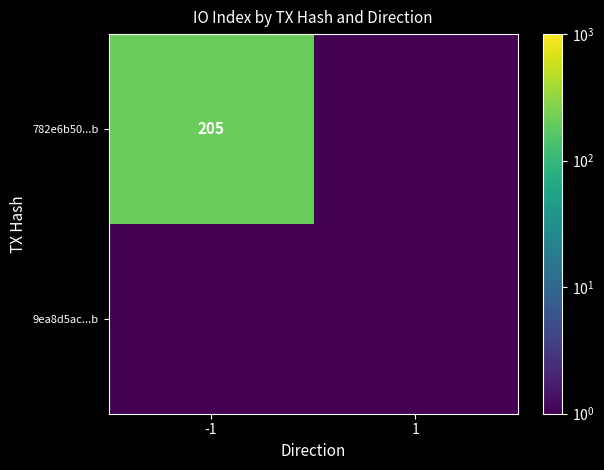

Is it true that 782e6b50...b equals 205.0 at -1?

True